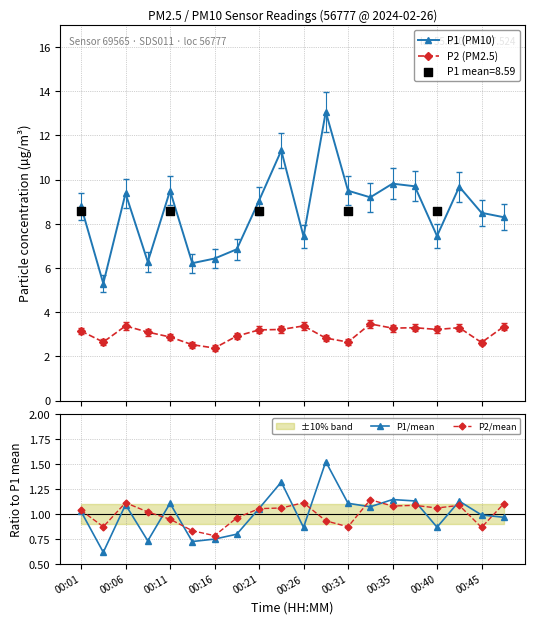

Which series reaches the maximum Y coordinate?

P1 (PM10)